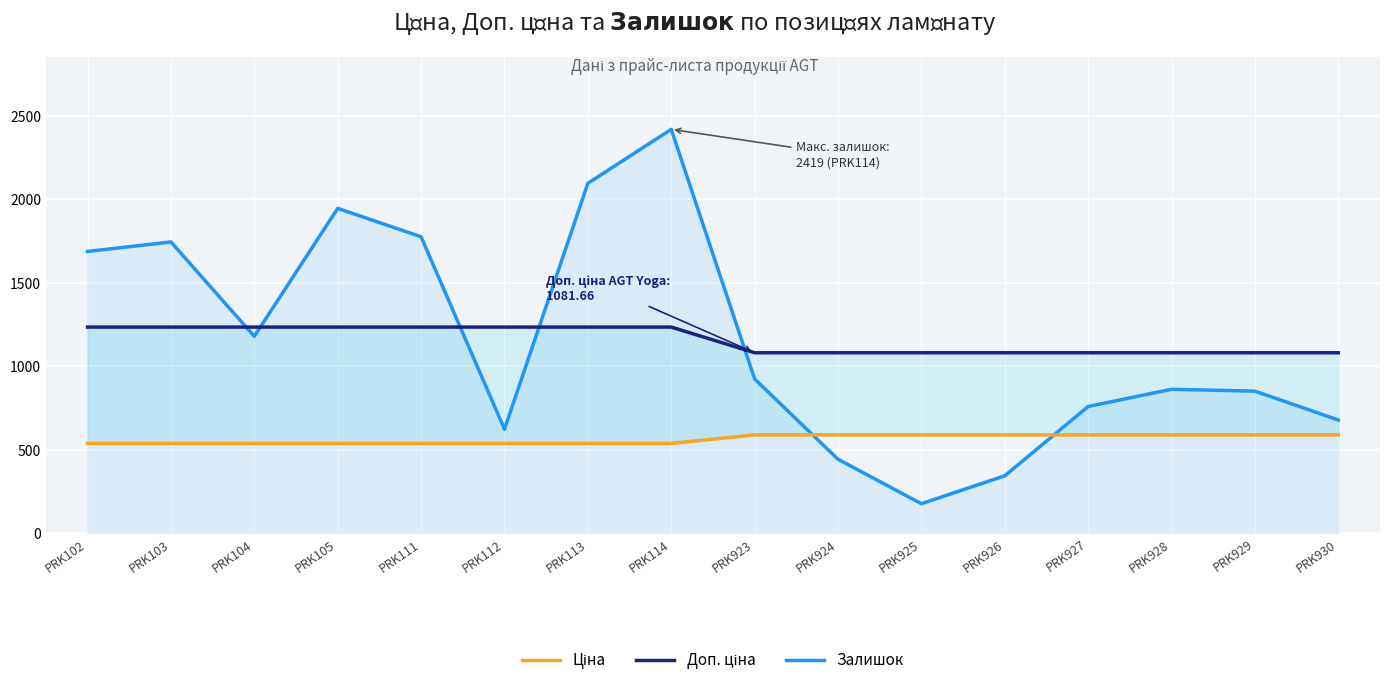

At which category is the sum across all series the highest?

PRK114